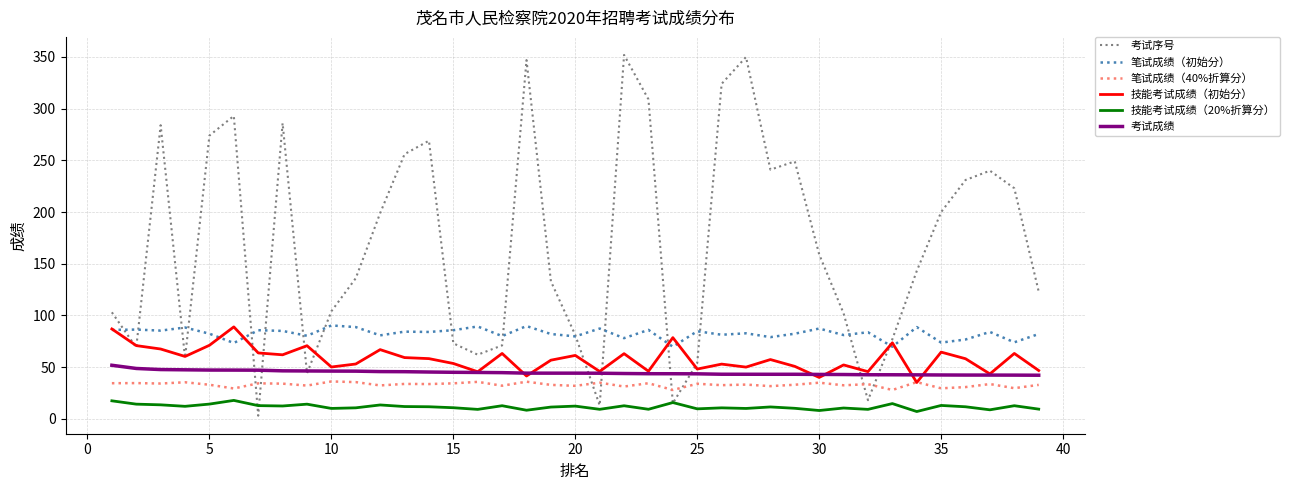

What is the difference between the maximum and minimum values in the 考试序号 series?

349.0